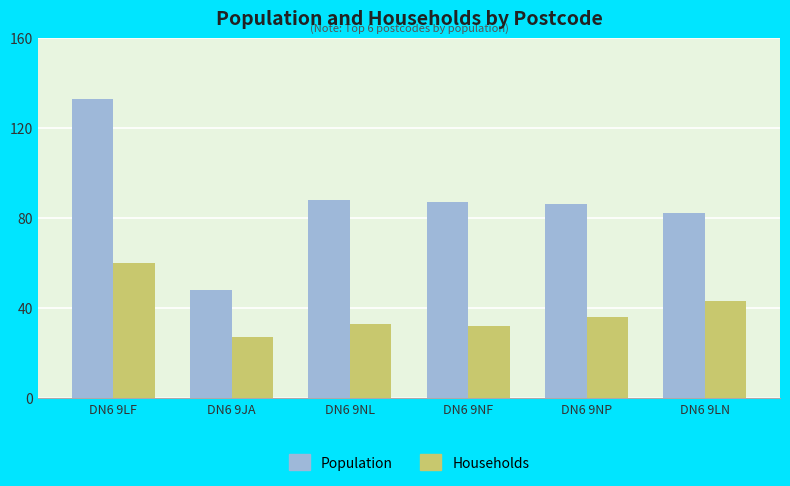

True or false: Households has a value of 19 at DN6 9NF.

False